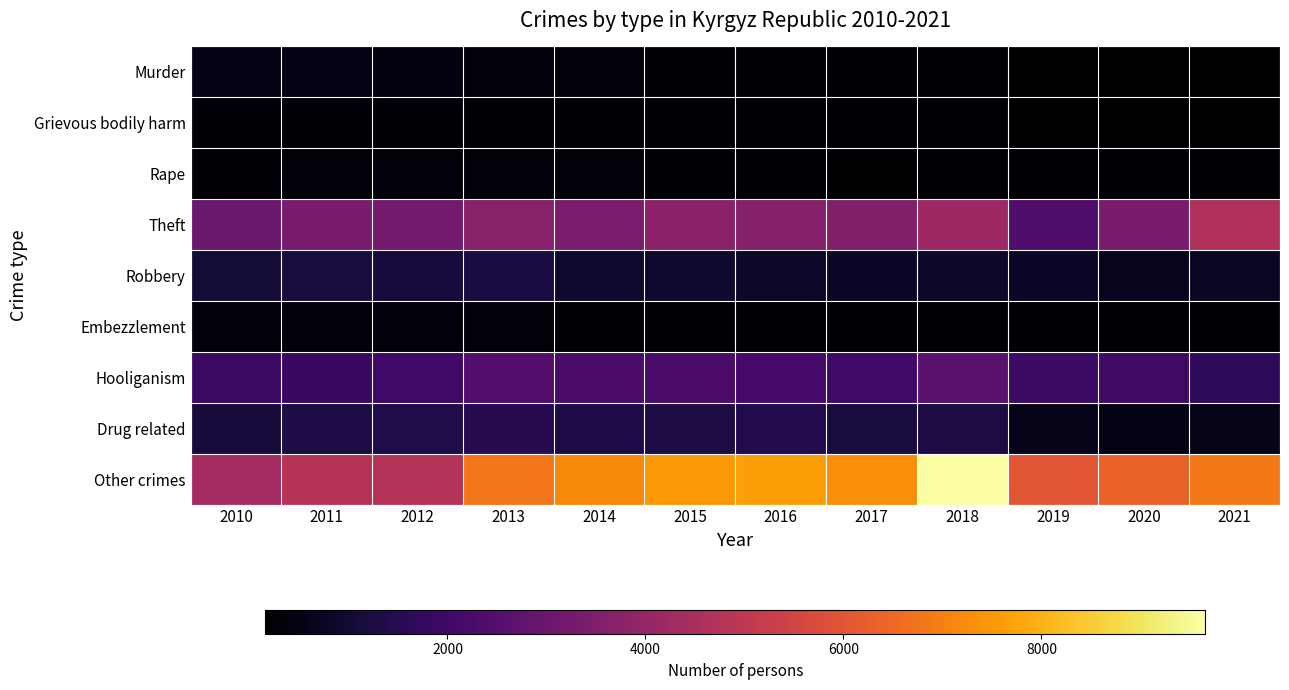

At which category is the sum across all series the highest?

2018